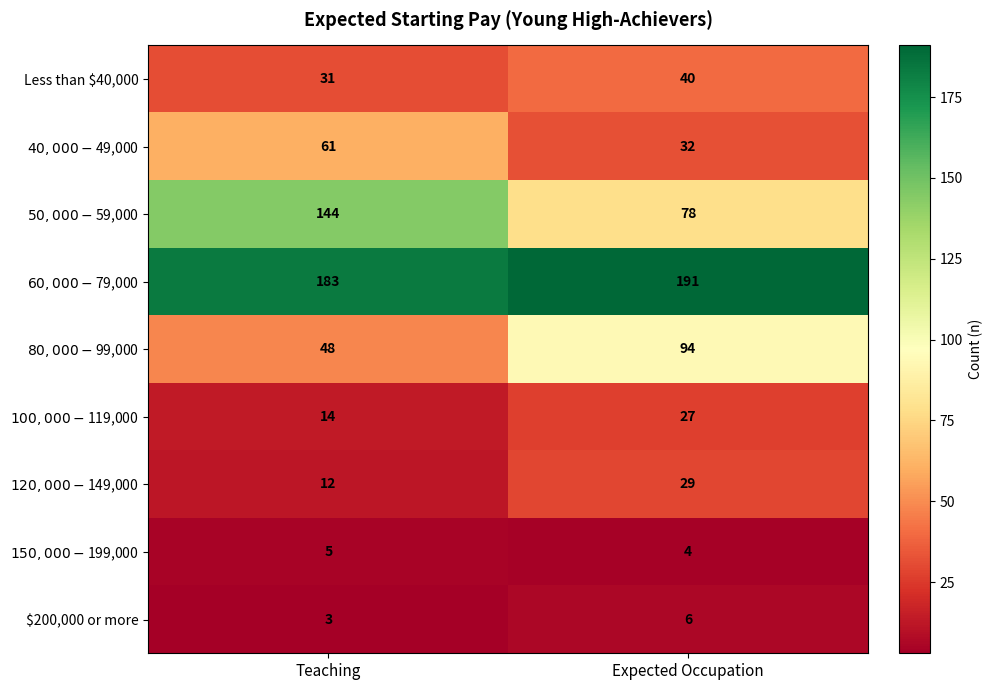

How many distinct data groups are displayed?

9